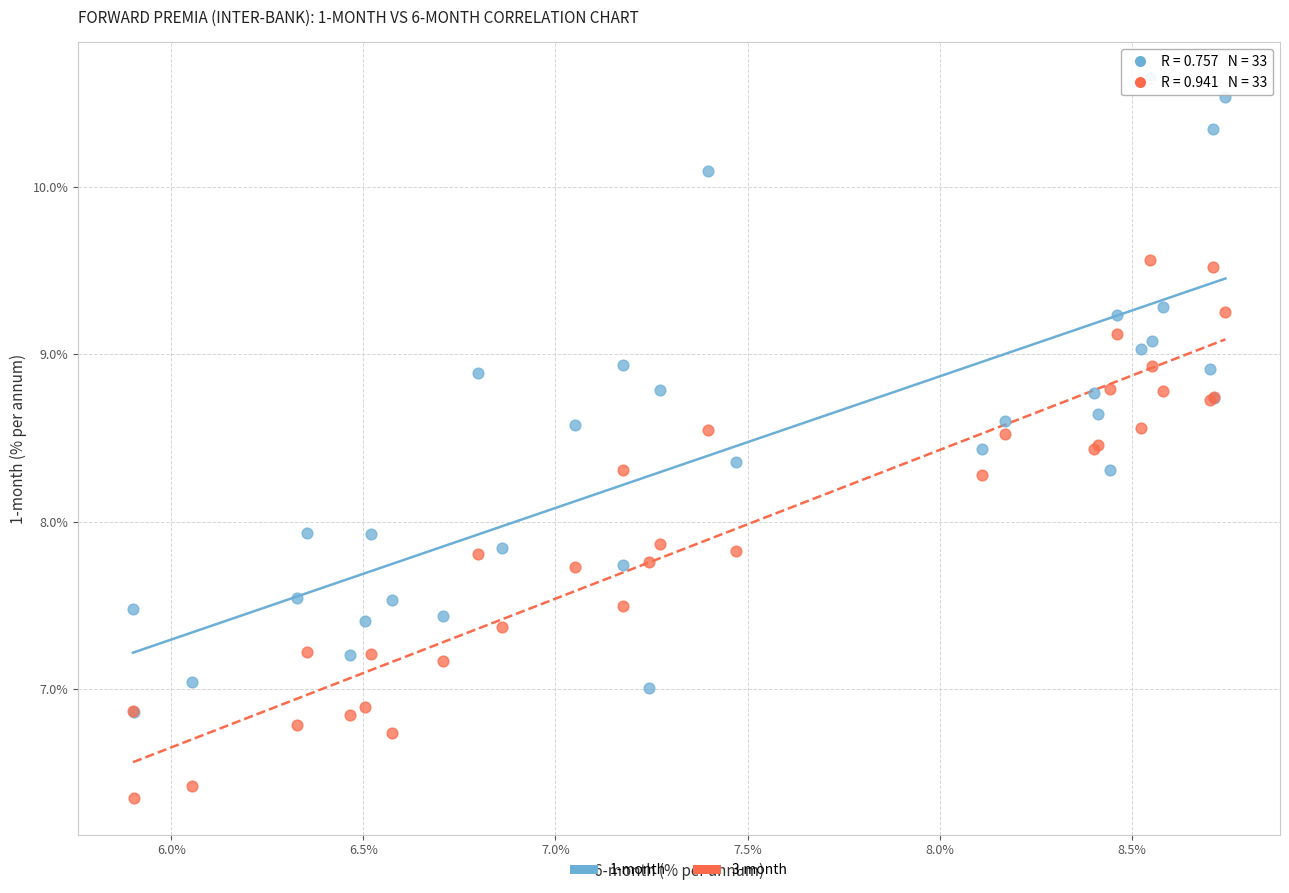

What are all the series names shown in the legend?

1-month, 3-month